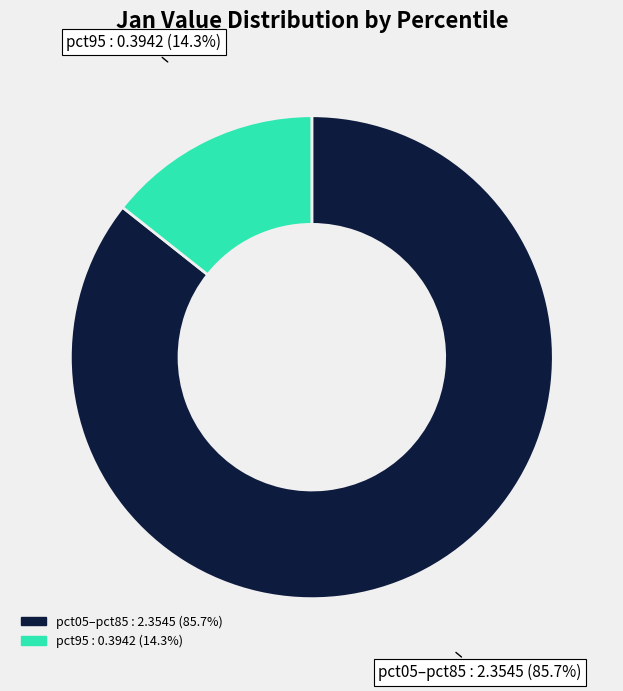

What is the smallest slice in the pie chart?

pct95